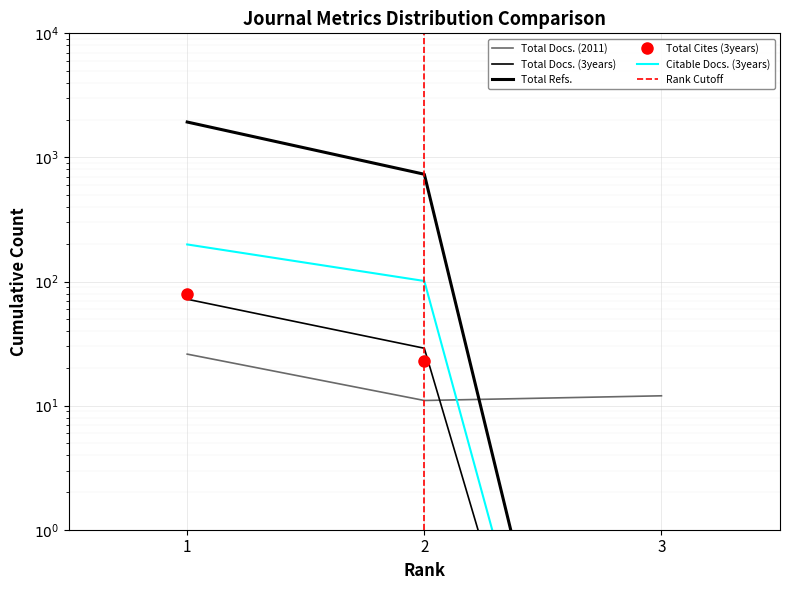

Reading left to right, extract all data points from this chart.

Total Docs. (2011): 1=26.0	2=11.0	3=12.0
Total Docs. (3years): 1=72.0	2=29.0	3=0.0
Total Refs.: 1=1929.0	2=732.0	3=0.0
Total Cites (3years): 1=80.0	2=23.0	3=0.0
Citable Docs. (3years): 1=199.0	2=101.0	3=0.0